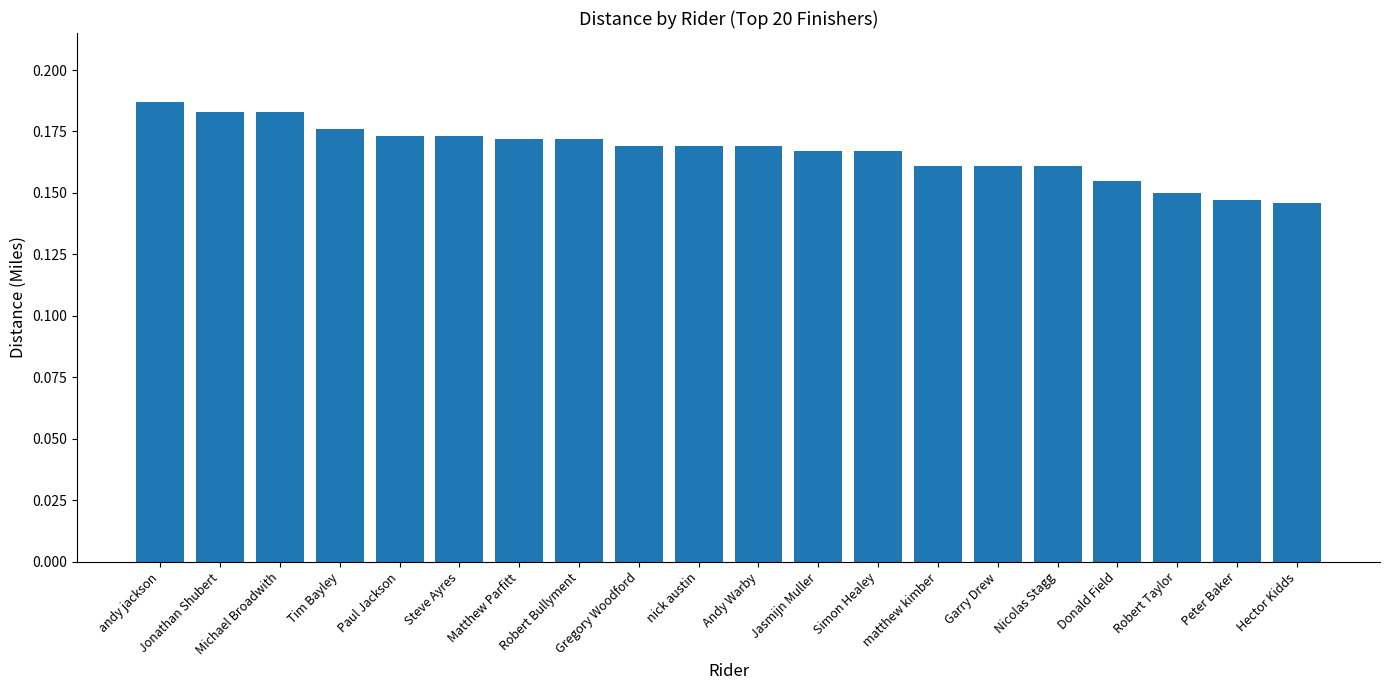

What is the label of the 13th bar from the left?

Simon Healey